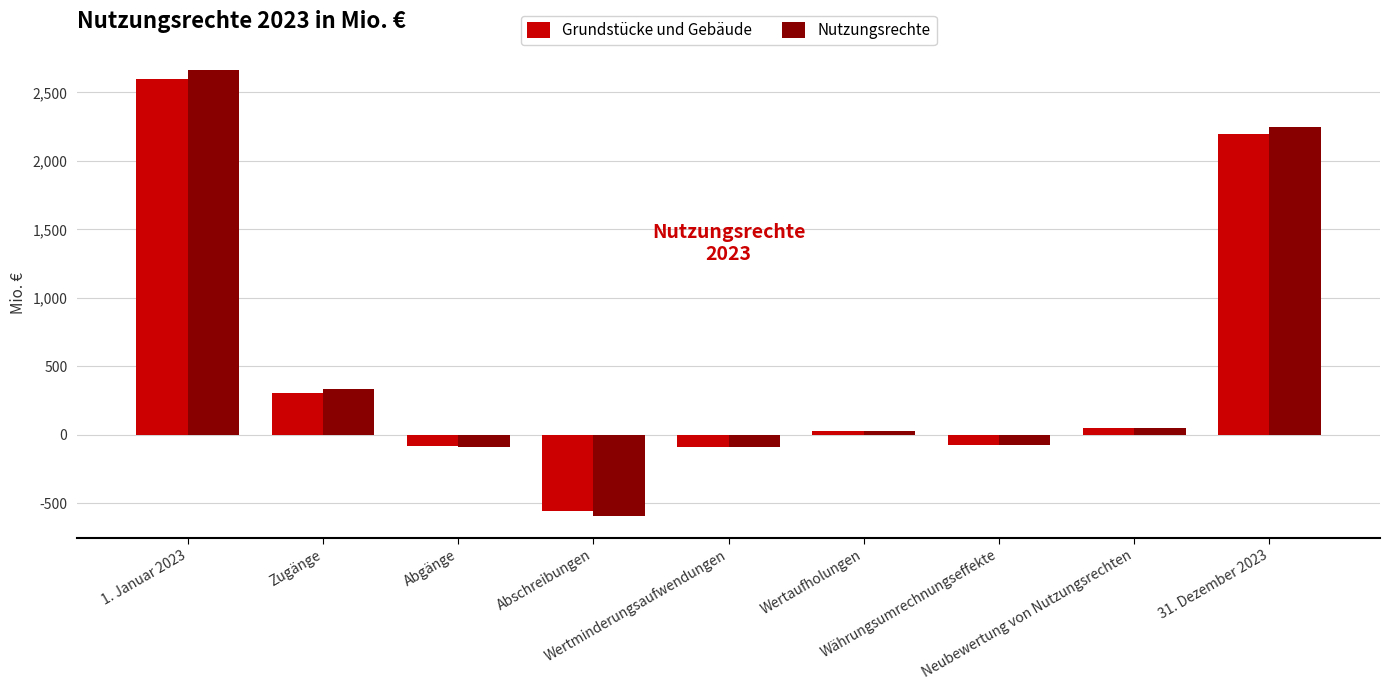

What is the approximate value of Nutzungsrechte at Wertminderungsaufwendungen, to the nearest 10?

-90